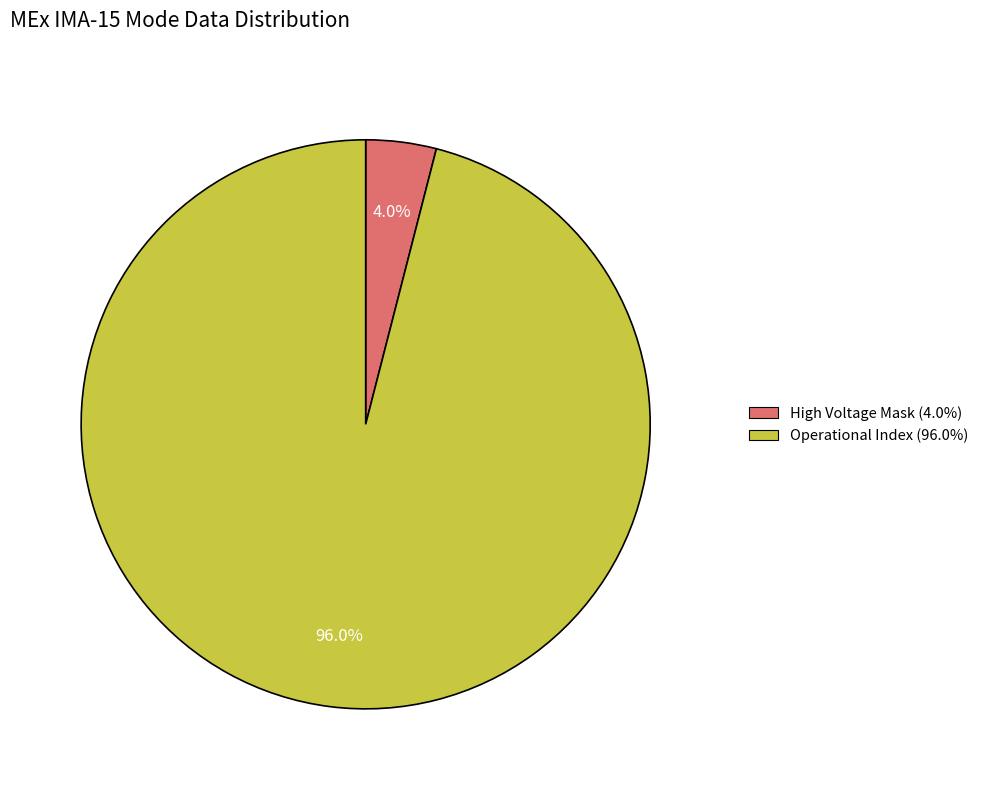

Is there a majority slice in this chart?

Yes